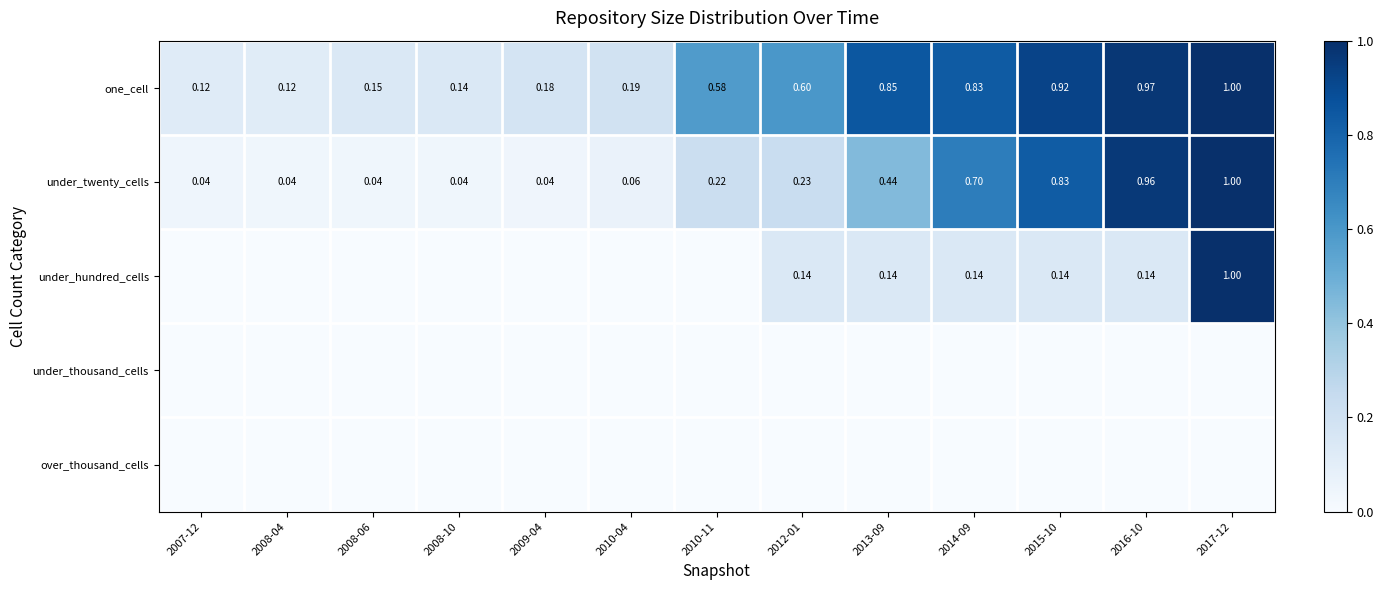

Is it true that one_cell equals 0.1 at 2008-10?

False